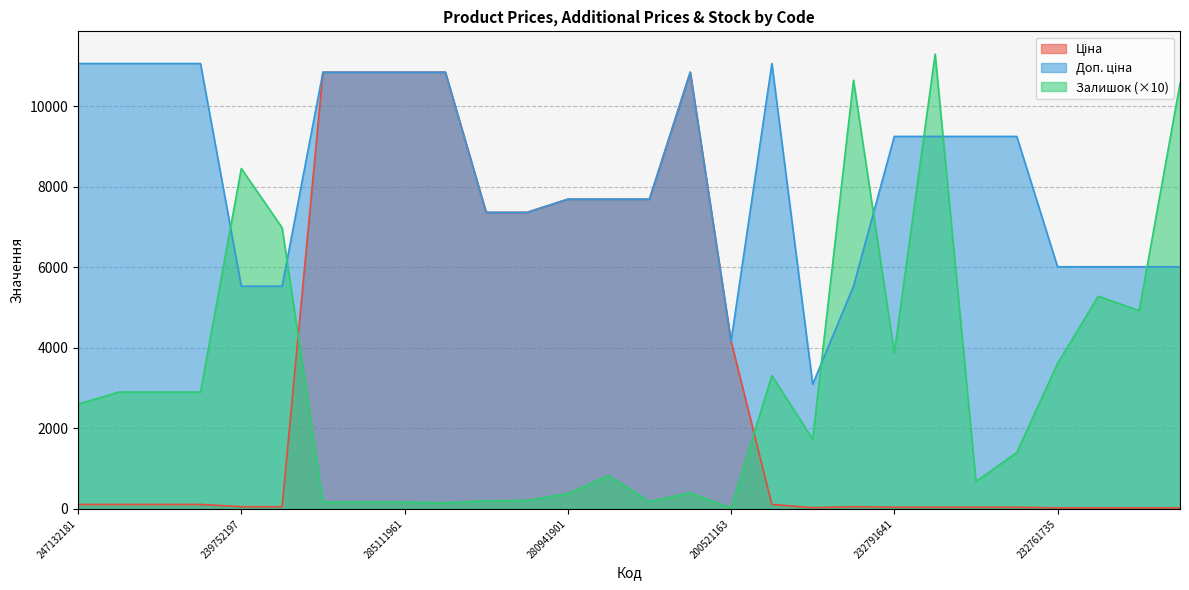

The Доп. ціна series shows 11012.0 at 280941856. True or false?

False